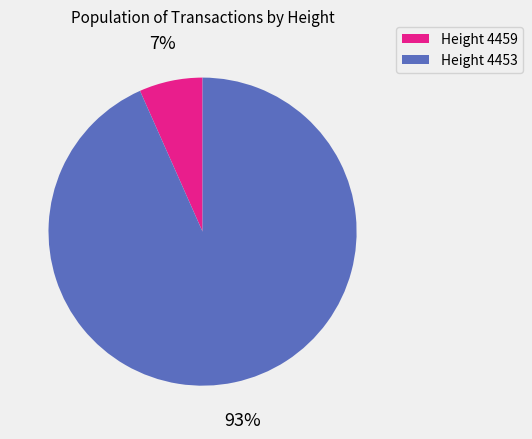

How many slices are in this pie chart?

2